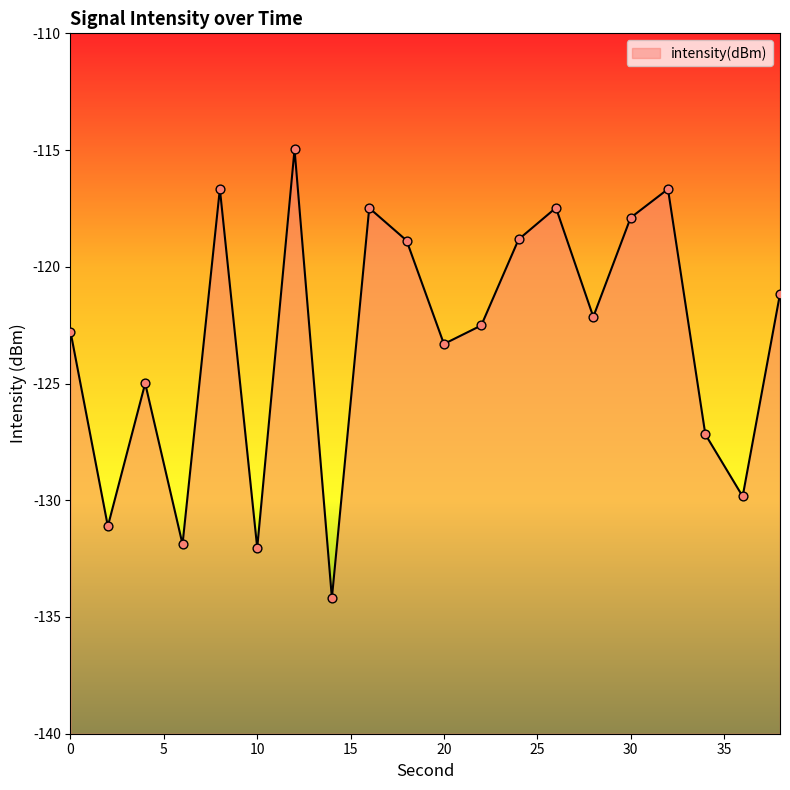

What is the change in value from 12 to 32?

-1.7